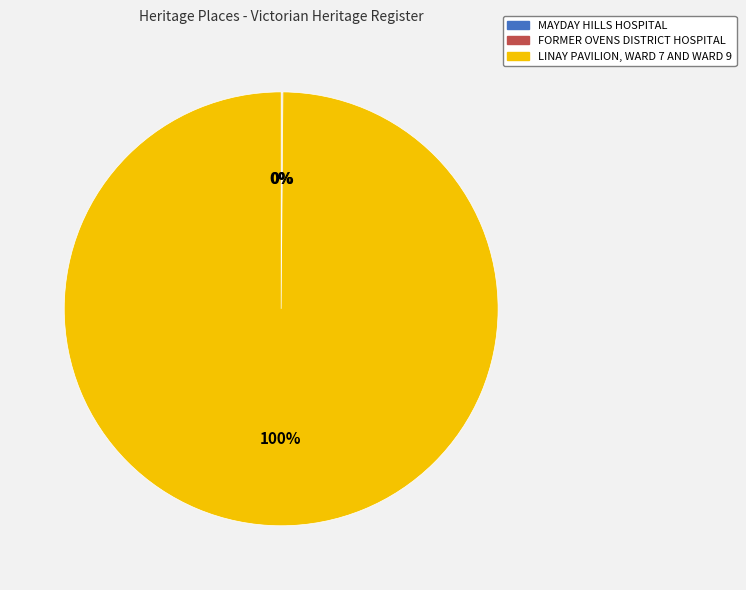

True or false: LINAY PAVILION, WARD 7 AND WARD 9 accounts for 100% of the total.

True